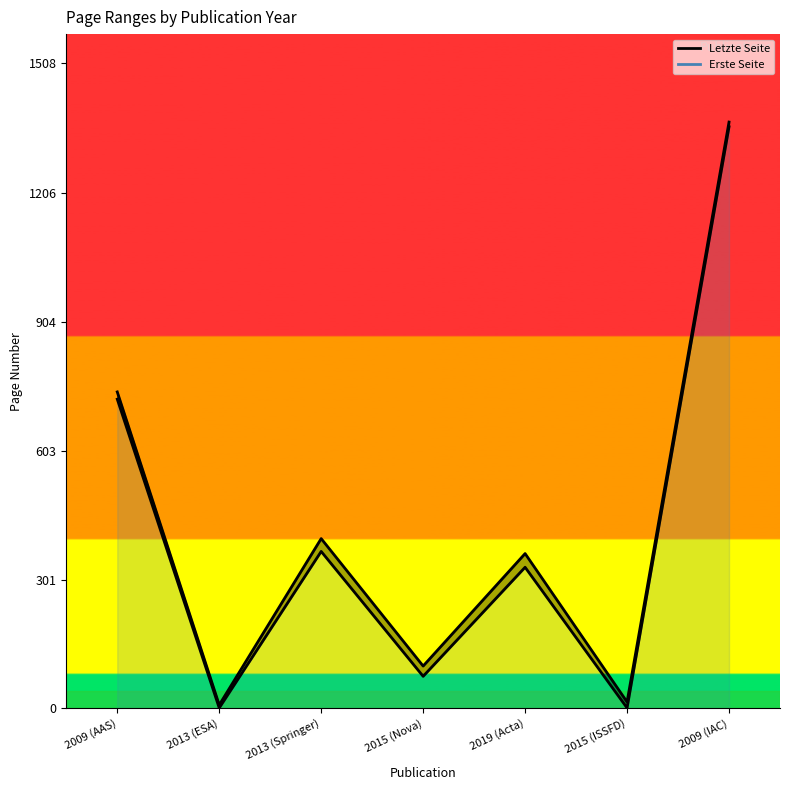

What is the difference between the highest and lowest values at 2015 (ISSFD)?

14